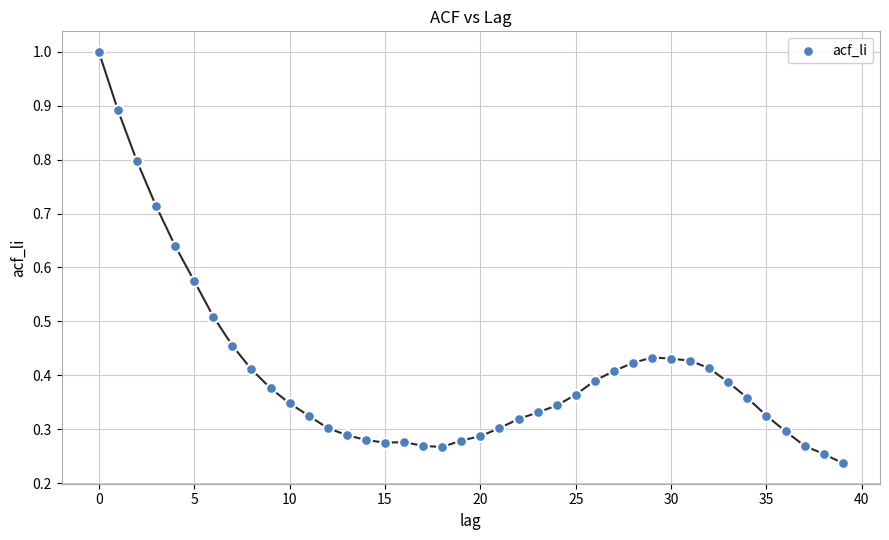

What is the range of Y values (max minus min)?

0.8